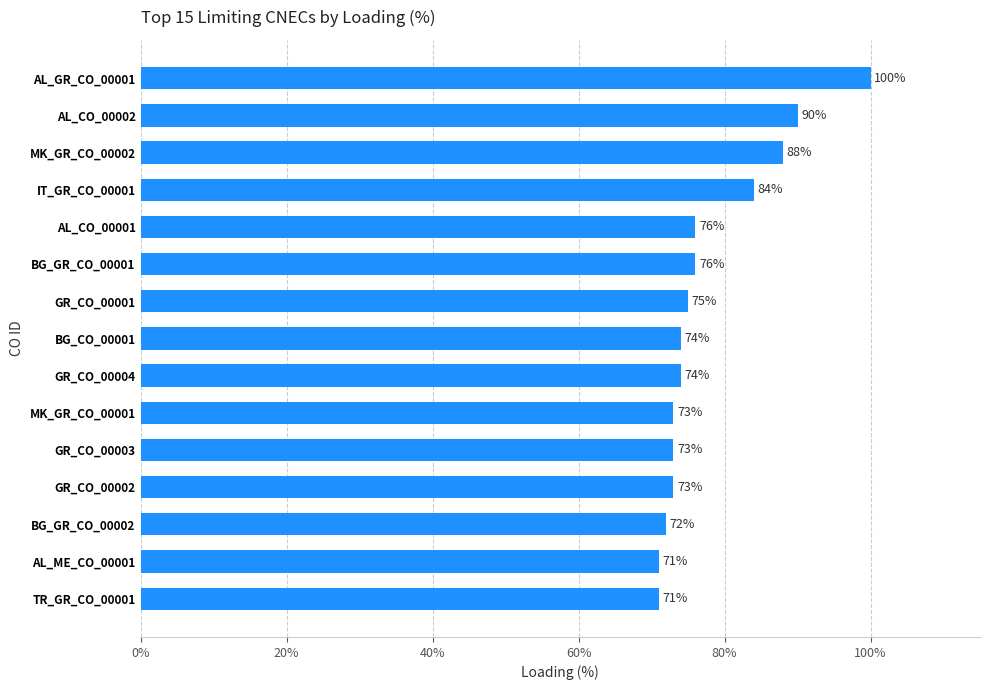

What is the maximum value shown in the chart?

100